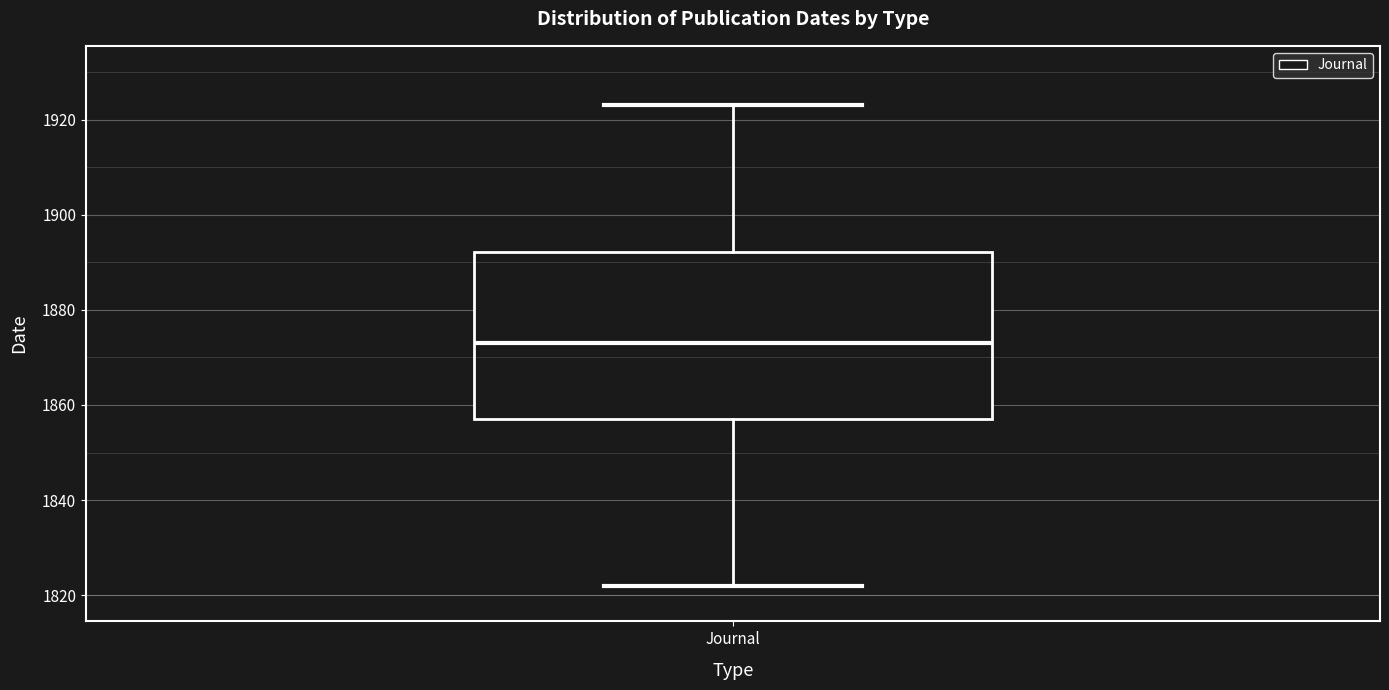

Transcribe this box plot: give where the median line is, the range the box spans, and where the two whiskers end, as read against the y-axis. The values are not printed on the chart, so give them approximately, as read against the axis.

median 1874, box 1858 to 1892, whiskers 1822 to 1924